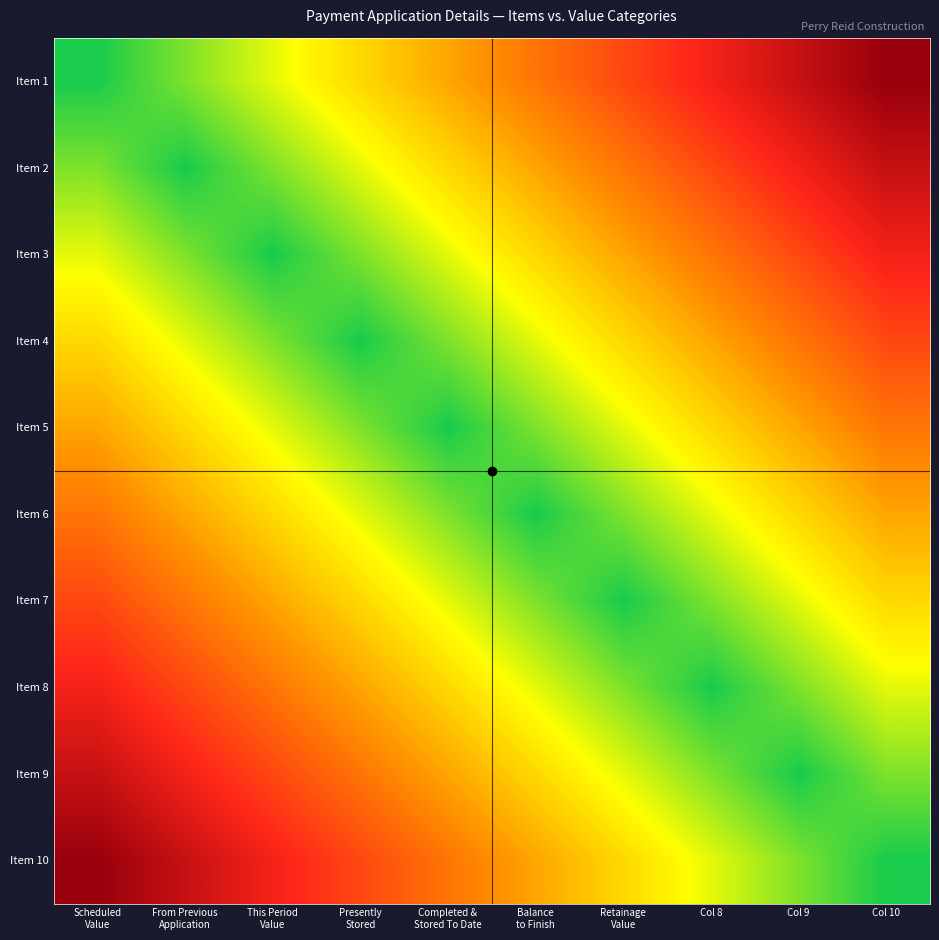

Which series has the largest range (max minus min)?

Item 1